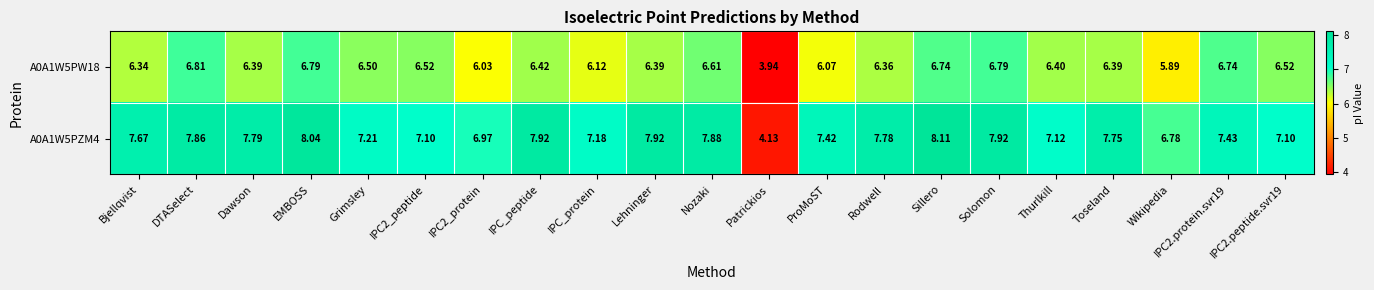

Where does the A0A1W5PW18 series first go above 6?

Bjellqvist